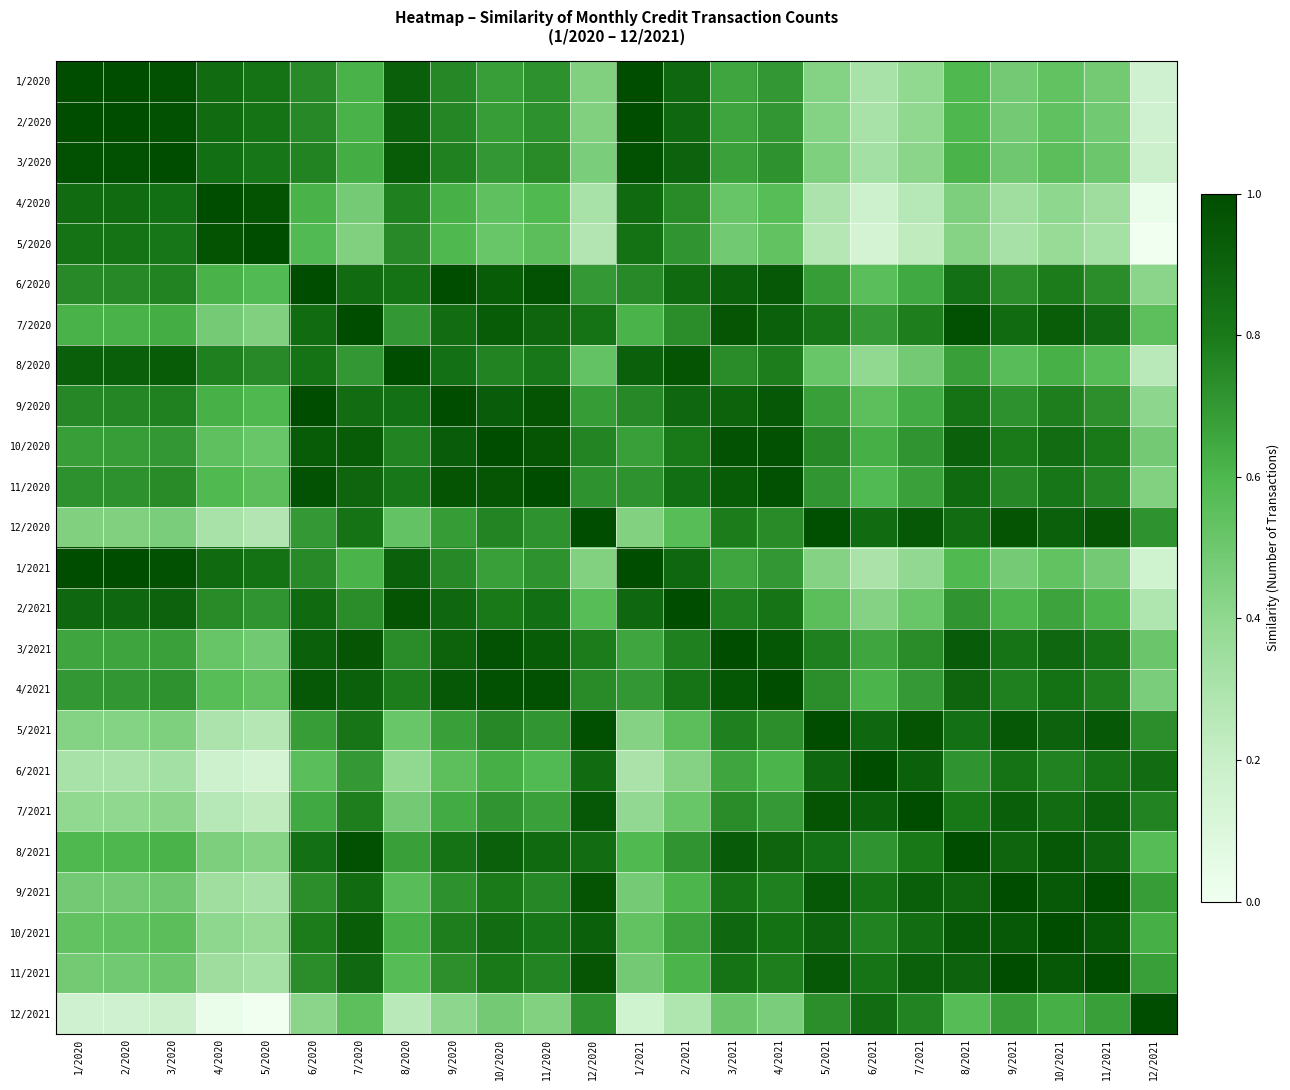

Reading left to right, list all the values displayed in this chart.

1/2020: 1/2020=1.0	2/2020=1.0	3/2020=1.0	4/2020=0.9	5/2020=0.8	6/2020=0.7	7/2020=0.6	8/2020=0.9	9/2020=0.8	10/2020=0.7	11/2020=0.7	12/2020=0.4	1/2021=1.0	2/2021=0.9	3/2021=0.7	4/2021=0.7	5/2021=0.4	6/2021=0.3	7/2021=0.4	8/2021=0.6	9/2021=0.5	10/2021=0.5	11/2021=0.5	12/2021=0.2
2/2020: 1/2020=1.0	2/2020=1.0	3/2020=1.0	4/2020=0.9	5/2020=0.8	6/2020=0.8	7/2020=0.6	8/2020=0.9	9/2020=0.8	10/2020=0.7	11/2020=0.7	12/2020=0.4	1/2021=1.0	2/2021=0.9	3/2021=0.7	4/2021=0.7	5/2021=0.4	6/2021=0.3	7/2021=0.4	8/2021=0.6	9/2021=0.5	10/2021=0.5	11/2021=0.5	12/2021=0.2
3/2020: 1/2020=1.0	2/2020=1.0	3/2020=1.0	4/2020=0.8	5/2020=0.8	6/2020=0.8	7/2020=0.6	8/2020=0.9	9/2020=0.8	10/2020=0.7	11/2020=0.7	12/2020=0.5	1/2021=1.0	2/2021=0.9	3/2021=0.7	4/2021=0.7	5/2021=0.5	6/2021=0.3	7/2021=0.4	8/2021=0.6	9/2021=0.5	10/2021=0.6	11/2021=0.5	12/2021=0.2
4/2020: 1/2020=0.9	2/2020=0.9	3/2020=0.8	4/2020=1.0	5/2020=1.0	6/2020=0.6	7/2020=0.5	8/2020=0.8	9/2020=0.6	10/2020=0.5	11/2020=0.6	12/2020=0.3	1/2021=0.9	2/2021=0.7	3/2021=0.5	4/2021=0.6	5/2021=0.3	6/2021=0.2	7/2021=0.3	8/2021=0.5	9/2021=0.3	10/2021=0.4	11/2021=0.4	12/2021=0.0
5/2020: 1/2020=0.8	2/2020=0.8	3/2020=0.8	4/2020=1.0	5/2020=1.0	6/2020=0.6	7/2020=0.4	8/2020=0.7	9/2020=0.6	10/2020=0.5	11/2020=0.6	12/2020=0.3	1/2021=0.8	2/2021=0.7	3/2021=0.5	4/2021=0.5	5/2021=0.3	6/2021=0.1	7/2021=0.2	8/2021=0.4	9/2021=0.3	10/2021=0.4	11/2021=0.3	12/2021=0.0
6/2020: 1/2020=0.7	2/2020=0.8	3/2020=0.8	4/2020=0.6	5/2020=0.6	6/2020=1.0	7/2020=0.9	8/2020=0.8	9/2020=1.0	10/2020=0.9	11/2020=1.0	12/2020=0.7	1/2021=0.7	2/2021=0.9	3/2021=0.9	4/2021=1.0	5/2021=0.7	6/2021=0.6	7/2021=0.6	8/2021=0.8	9/2021=0.7	10/2021=0.8	11/2021=0.7	12/2021=0.4
7/2020: 1/2020=0.6	2/2020=0.6	3/2020=0.6	4/2020=0.5	5/2020=0.4	6/2020=0.9	7/2020=1.0	8/2020=0.7	9/2020=0.9	10/2020=0.9	11/2020=0.9	12/2020=0.8	1/2021=0.6	2/2021=0.7	3/2021=1.0	4/2021=0.9	5/2021=0.8	6/2021=0.7	7/2021=0.8	8/2021=1.0	9/2021=0.9	10/2021=0.9	11/2021=0.9	12/2021=0.6
8/2020: 1/2020=0.9	2/2020=0.9	3/2020=0.9	4/2020=0.8	5/2020=0.7	6/2020=0.8	7/2020=0.7	8/2020=1.0	9/2020=0.8	10/2020=0.8	11/2020=0.8	12/2020=0.5	1/2021=0.9	2/2021=1.0	3/2021=0.7	4/2021=0.8	5/2021=0.5	6/2021=0.4	7/2021=0.5	8/2021=0.7	9/2021=0.6	10/2021=0.6	11/2021=0.6	12/2021=0.3
9/2020: 1/2020=0.8	2/2020=0.8	3/2020=0.8	4/2020=0.6	5/2020=0.6	6/2020=1.0	7/2020=0.9	8/2020=0.8	9/2020=1.0	10/2020=0.9	11/2020=1.0	12/2020=0.7	1/2021=0.8	2/2021=0.9	3/2021=0.9	4/2021=0.9	5/2021=0.7	6/2021=0.6	7/2021=0.6	8/2021=0.8	9/2021=0.7	10/2021=0.8	11/2021=0.7	12/2021=0.4
10/2020: 1/2020=0.7	2/2020=0.7	3/2020=0.7	4/2020=0.5	5/2020=0.5	6/2020=0.9	7/2020=0.9	8/2020=0.8	9/2020=0.9	10/2020=1.0	11/2020=1.0	12/2020=0.8	1/2021=0.7	2/2021=0.8	3/2021=1.0	4/2021=1.0	5/2021=0.8	6/2021=0.6	7/2021=0.7	8/2021=0.9	9/2021=0.8	10/2021=0.9	11/2021=0.8	12/2021=0.5
11/2020: 1/2020=0.7	2/2020=0.7	3/2020=0.7	4/2020=0.6	5/2020=0.6	6/2020=1.0	7/2020=0.9	8/2020=0.8	9/2020=1.0	10/2020=1.0	11/2020=1.0	12/2020=0.7	1/2021=0.7	2/2021=0.8	3/2021=0.9	4/2021=1.0	5/2021=0.7	6/2021=0.6	7/2021=0.7	8/2021=0.9	9/2021=0.8	10/2021=0.8	11/2021=0.8	12/2021=0.4
12/2020: 1/2020=0.4	2/2020=0.4	3/2020=0.5	4/2020=0.3	5/2020=0.3	6/2020=0.7	7/2020=0.8	8/2020=0.5	9/2020=0.7	10/2020=0.8	11/2020=0.7	12/2020=1.0	1/2021=0.4	2/2021=0.6	3/2021=0.8	4/2021=0.7	5/2021=1.0	6/2021=0.9	7/2021=1.0	8/2021=0.9	9/2021=1.0	10/2021=0.9	11/2021=1.0	12/2021=0.7
1/2021: 1/2020=1.0	2/2020=1.0	3/2020=1.0	4/2020=0.9	5/2020=0.8	6/2020=0.7	7/2020=0.6	8/2020=0.9	9/2020=0.8	10/2020=0.7	11/2020=0.7	12/2020=0.4	1/2021=1.0	2/2021=0.9	3/2021=0.7	4/2021=0.7	5/2021=0.4	6/2021=0.3	7/2021=0.4	8/2021=0.6	9/2021=0.5	10/2021=0.5	11/2021=0.5	12/2021=0.2
2/2021: 1/2020=0.9	2/2020=0.9	3/2020=0.9	4/2020=0.7	5/2020=0.7	6/2020=0.9	7/2020=0.7	8/2020=1.0	9/2020=0.9	10/2020=0.8	11/2020=0.8	12/2020=0.6	1/2021=0.9	2/2021=1.0	3/2021=0.8	4/2021=0.8	5/2021=0.6	6/2021=0.4	7/2021=0.5	8/2021=0.7	9/2021=0.6	10/2021=0.7	11/2021=0.6	12/2021=0.3
3/2021: 1/2020=0.7	2/2020=0.7	3/2020=0.7	4/2020=0.5	5/2020=0.5	6/2020=0.9	7/2020=1.0	8/2020=0.7	9/2020=0.9	10/2020=1.0	11/2020=0.9	12/2020=0.8	1/2021=0.7	2/2021=0.8	3/2021=1.0	4/2021=1.0	5/2021=0.8	6/2021=0.7	7/2021=0.7	8/2021=0.9	9/2021=0.8	10/2021=0.9	11/2021=0.8	12/2021=0.5
4/2021: 1/2020=0.7	2/2020=0.7	3/2020=0.7	4/2020=0.6	5/2020=0.5	6/2020=1.0	7/2020=0.9	8/2020=0.8	9/2020=0.9	10/2020=1.0	11/2020=1.0	12/2020=0.7	1/2021=0.7	2/2021=0.8	3/2021=1.0	4/2021=1.0	5/2021=0.7	6/2021=0.6	7/2021=0.7	8/2021=0.9	9/2021=0.8	10/2021=0.8	11/2021=0.8	12/2021=0.5
5/2021: 1/2020=0.4	2/2020=0.4	3/2020=0.5	4/2020=0.3	5/2020=0.3	6/2020=0.7	7/2020=0.8	8/2020=0.5	9/2020=0.7	10/2020=0.8	11/2020=0.7	12/2020=1.0	1/2021=0.4	2/2021=0.6	3/2021=0.8	4/2021=0.7	5/2021=1.0	6/2021=0.9	7/2021=1.0	8/2021=0.8	9/2021=1.0	10/2021=0.9	11/2021=0.9	12/2021=0.7
6/2021: 1/2020=0.3	2/2020=0.3	3/2020=0.3	4/2020=0.2	5/2020=0.1	6/2020=0.6	7/2020=0.7	8/2020=0.4	9/2020=0.6	10/2020=0.6	11/2020=0.6	12/2020=0.9	1/2021=0.3	2/2021=0.4	3/2021=0.7	4/2021=0.6	5/2021=0.9	6/2021=1.0	7/2021=0.9	8/2021=0.7	9/2021=0.8	10/2021=0.8	11/2021=0.8	12/2021=0.9
7/2021: 1/2020=0.4	2/2020=0.4	3/2020=0.4	4/2020=0.3	5/2020=0.2	6/2020=0.6	7/2020=0.8	8/2020=0.5	9/2020=0.6	10/2020=0.7	11/2020=0.7	12/2020=1.0	1/2021=0.4	2/2021=0.5	3/2021=0.7	4/2021=0.7	5/2021=1.0	6/2021=0.9	7/2021=1.0	8/2021=0.8	9/2021=0.9	10/2021=0.9	11/2021=0.9	12/2021=0.8
8/2021: 1/2020=0.6	2/2020=0.6	3/2020=0.6	4/2020=0.5	5/2020=0.4	6/2020=0.8	7/2020=1.0	8/2020=0.7	9/2020=0.8	10/2020=0.9	11/2020=0.9	12/2020=0.9	1/2021=0.6	2/2021=0.7	3/2021=0.9	4/2021=0.9	5/2021=0.8	6/2021=0.7	7/2021=0.8	8/2021=1.0	9/2021=0.9	10/2021=0.9	11/2021=0.9	12/2021=0.6
9/2021: 1/2020=0.5	2/2020=0.5	3/2020=0.5	4/2020=0.3	5/2020=0.3	6/2020=0.7	7/2020=0.9	8/2020=0.6	9/2020=0.7	10/2020=0.8	11/2020=0.8	12/2020=1.0	1/2021=0.5	2/2021=0.6	3/2021=0.8	4/2021=0.8	5/2021=1.0	6/2021=0.8	7/2021=0.9	8/2021=0.9	9/2021=1.0	10/2021=0.9	11/2021=1.0	12/2021=0.7
10/2021: 1/2020=0.5	2/2020=0.5	3/2020=0.6	4/2020=0.4	5/2020=0.4	6/2020=0.8	7/2020=0.9	8/2020=0.6	9/2020=0.8	10/2020=0.9	11/2020=0.8	12/2020=0.9	1/2021=0.5	2/2021=0.7	3/2021=0.9	4/2021=0.8	5/2021=0.9	6/2021=0.8	7/2021=0.9	8/2021=0.9	9/2021=0.9	10/2021=1.0	11/2021=0.9	12/2021=0.6
11/2021: 1/2020=0.5	2/2020=0.5	3/2020=0.5	4/2020=0.4	5/2020=0.3	6/2020=0.7	7/2020=0.9	8/2020=0.6	9/2020=0.7	10/2020=0.8	11/2020=0.8	12/2020=1.0	1/2021=0.5	2/2021=0.6	3/2021=0.8	4/2021=0.8	5/2021=0.9	6/2021=0.8	7/2021=0.9	8/2021=0.9	9/2021=1.0	10/2021=0.9	11/2021=1.0	12/2021=0.7
12/2021: 1/2020=0.2	2/2020=0.2	3/2020=0.2	4/2020=0.0	5/2020=0.0	6/2020=0.4	7/2020=0.6	8/2020=0.3	9/2020=0.4	10/2020=0.5	11/2020=0.4	12/2020=0.7	1/2021=0.2	2/2021=0.3	3/2021=0.5	4/2021=0.5	5/2021=0.7	6/2021=0.9	7/2021=0.8	8/2021=0.6	9/2021=0.7	10/2021=0.6	11/2021=0.7	12/2021=1.0